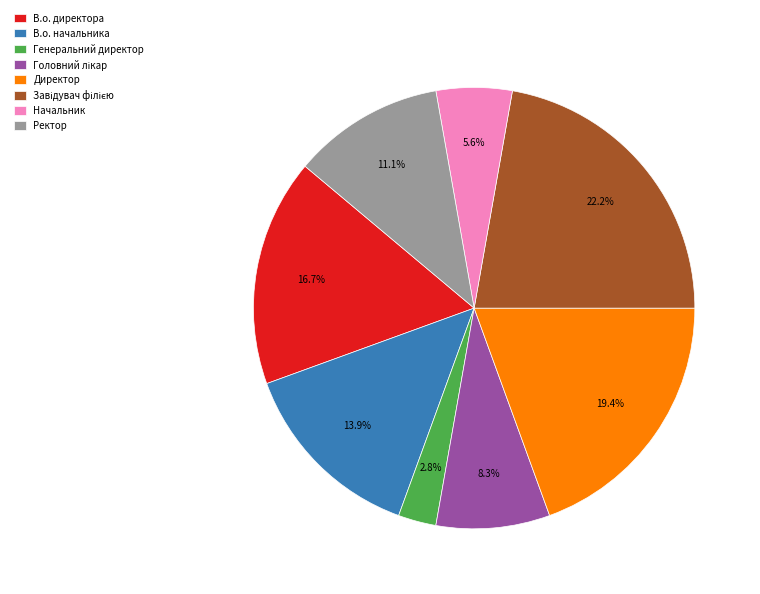

Which has a higher value, В.о. директора or Директор?

Директор